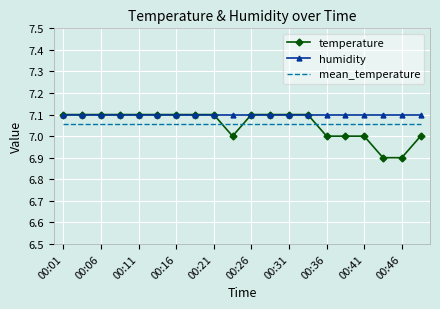

Which series has the largest total across all categories?

humidity